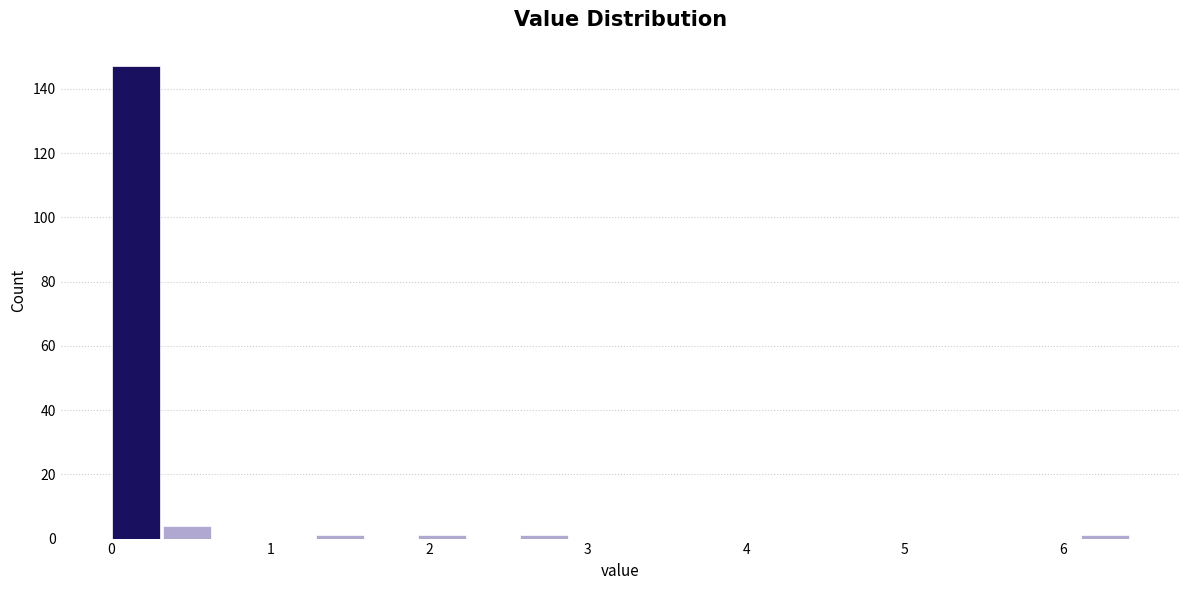

Read against the x-axis, roughly where is the centre of the tallest bar?

0.2